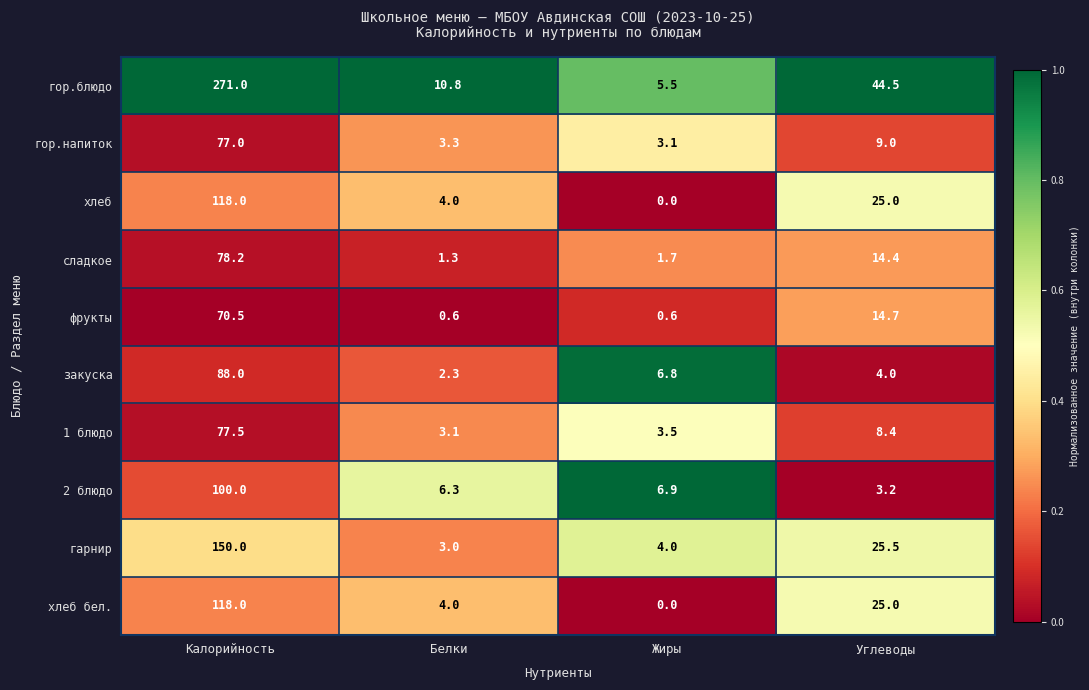

At which label does 2 блюдо first exceed 6?

Калорийность